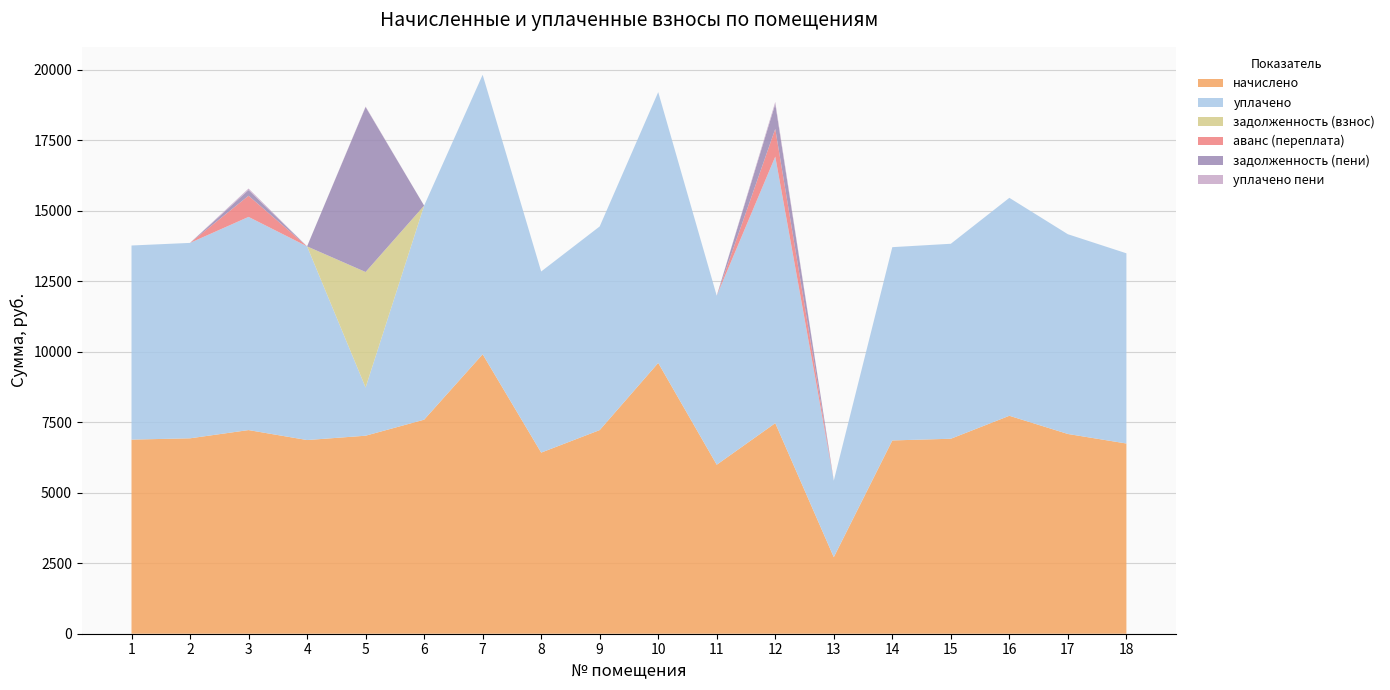

Reading left to right, what are all the values shown in this chart?

начислено: 1=6881.3	2=6927.4	3=7219.2	4=6865.9	5=7019.5	6=7587.8	7=9907.2	8=6420.5	9=7219.2	10=9600.0	11=5990.4	12=7465.0	13=2713.6	14=6851.9	15=6912.0	16=7726.1	17=7081.0	18=6743.0
уплачено: 1=6881.3	2=6927.4	3=7557.0	4=6865.9	5=1709.2	6=7587.8	7=9907.2	8=6420.5	9=7219.2	10=9600.0	11=5990.4	12=9448.9	13=2713.6	14=6851.9	15=6912.0	16=7726.1	17=7081.0	18=6743.0
задолженность (взнос): 1=0.0	2=0.0	3=0.0	4=0.0	5=4094.7	6=0.0	7=0.0	8=0.0	9=0.0	10=0.0	11=0.0	12=0.0	13=0.0	14=0.0	15=0.0	16=0.0	17=0.0	18=0.0
аванс (переплата): 1=0.0	2=0.0	3=749.8	4=0.0	5=0.0	6=0.0	7=0.0	8=0.0	9=0.0	10=0.0	11=0.0	12=982.7	13=0.0	14=0.0	15=0.0	16=0.0	17=0.0	18=0.0
задолженность (пени): 1=0.0	2=0.0	3=203.4	4=0.0	5=5849.6	6=0.0	7=0.0	8=0.0	9=0.0	10=0.0	11=0.0	12=883.5	13=0.0	14=0.0	15=0.0	16=0.0	17=0.0	18=0.0
уплачено пени: 1=0.0	2=0.0	3=52.4	4=0.0	5=16.2	6=0.0	7=0.0	8=0.0	9=0.0	10=0.0	11=0.0	12=73.2	13=0.0	14=0.0	15=0.0	16=0.0	17=0.0	18=0.0